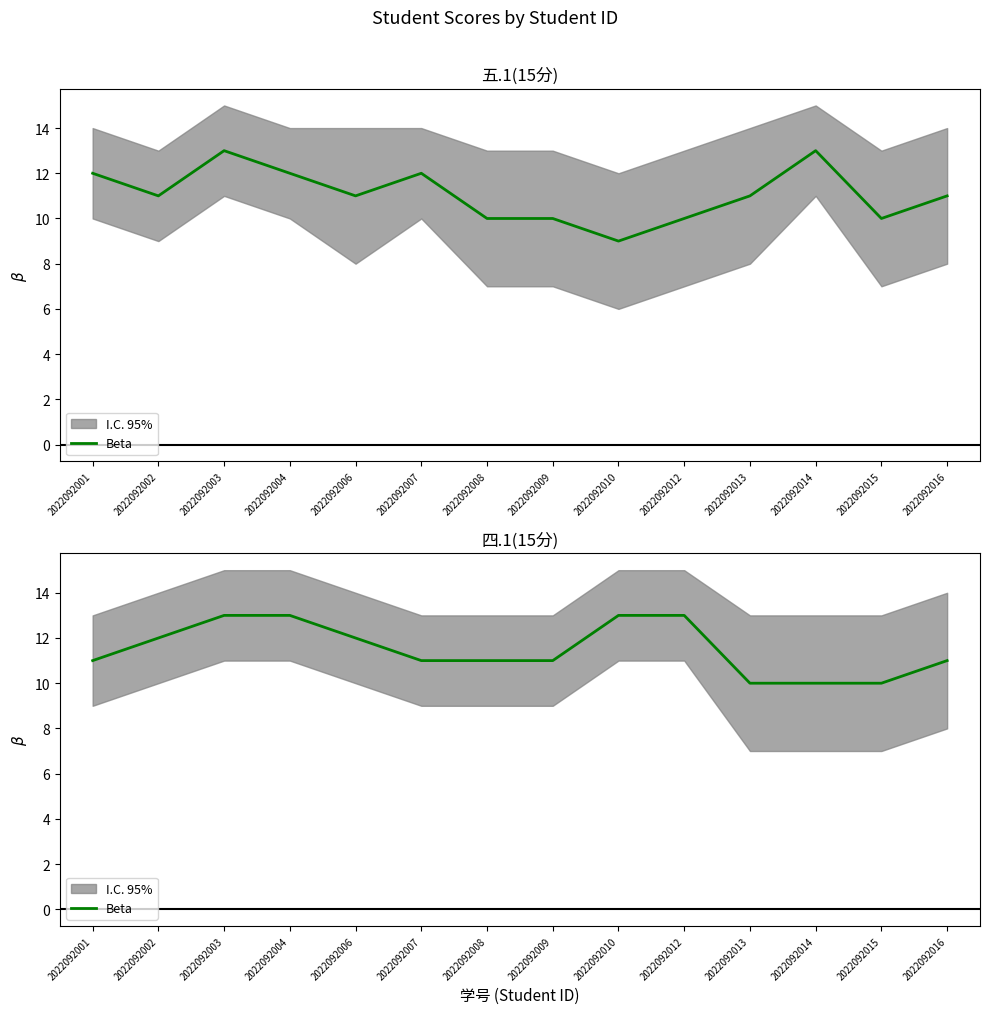

List the labels in order of value, smallest first.

2022092013, 2022092014, 2022092015, 2022092001, 2022092007, 2022092008, 2022092009, 2022092016, 2022092002, 2022092006, 2022092003, 2022092004, 2022092010, 2022092012